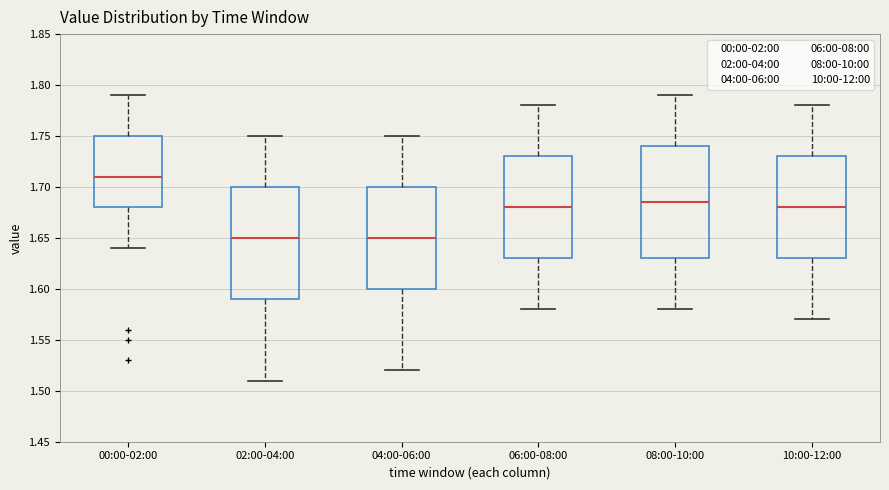

Which box has the highest median line?

00:00-02:00